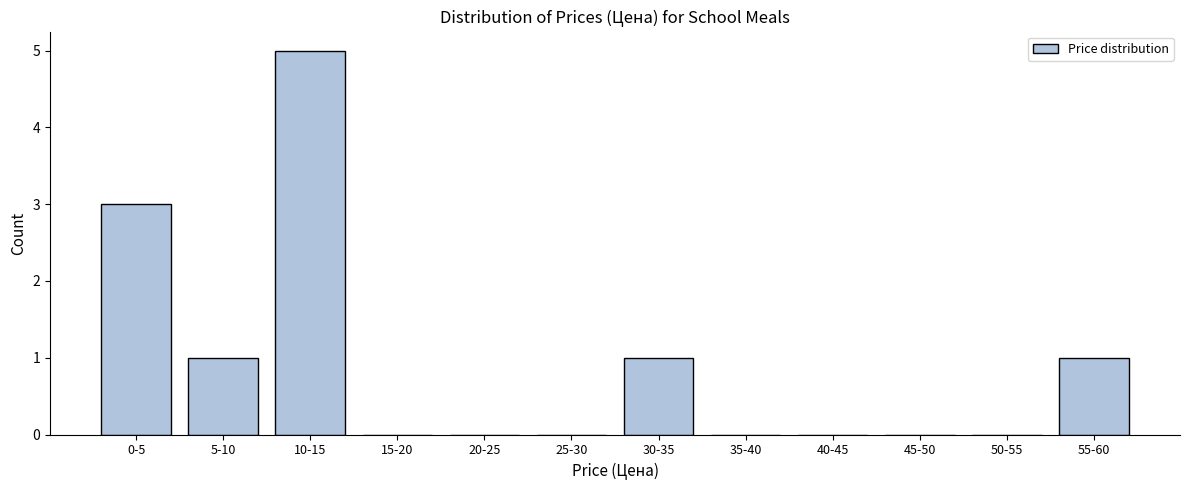

Reading left to right, what are all the values shown in this chart?

0-5=3	5-10=1	10-15=5	15-20=0	20-25=0	25-30=0	30-35=1	35-40=0	40-45=0	45-50=0	50-55=0	55-60=1